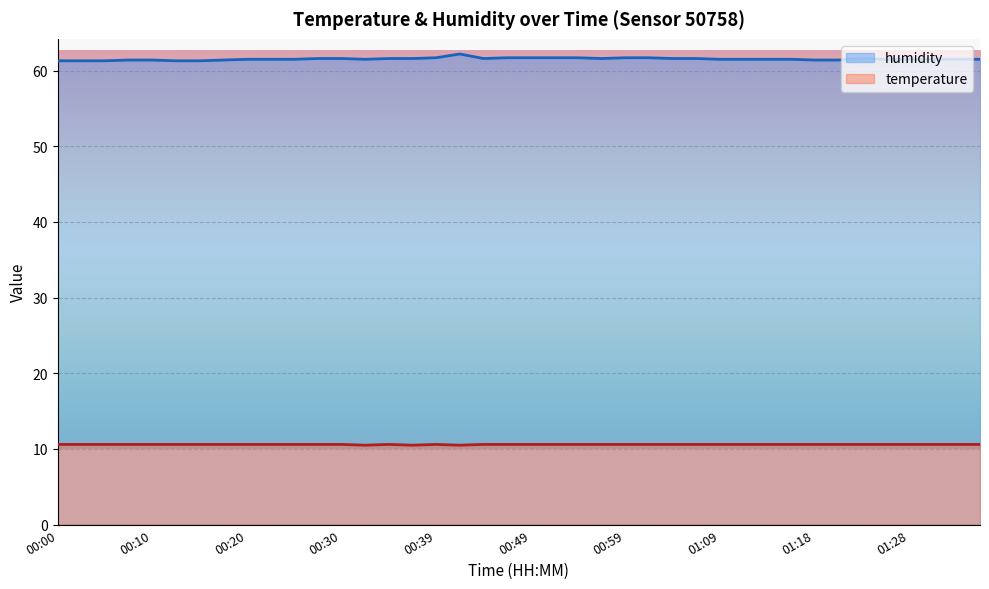

At 00:30, list the series in order from largest to smallest.

humidity, temperature